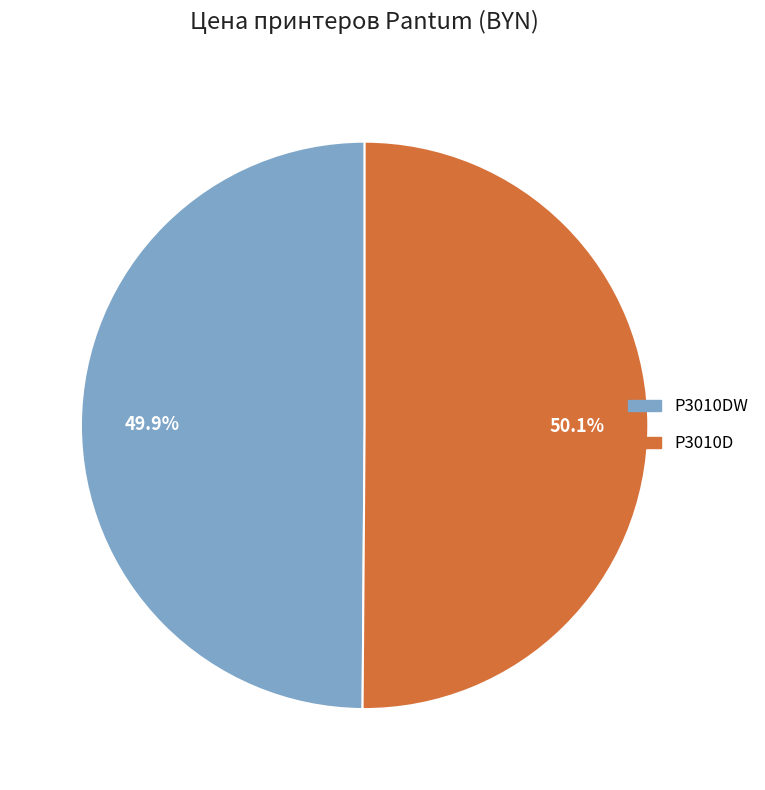

Is there any slice that represents more than half of the pie?

Yes